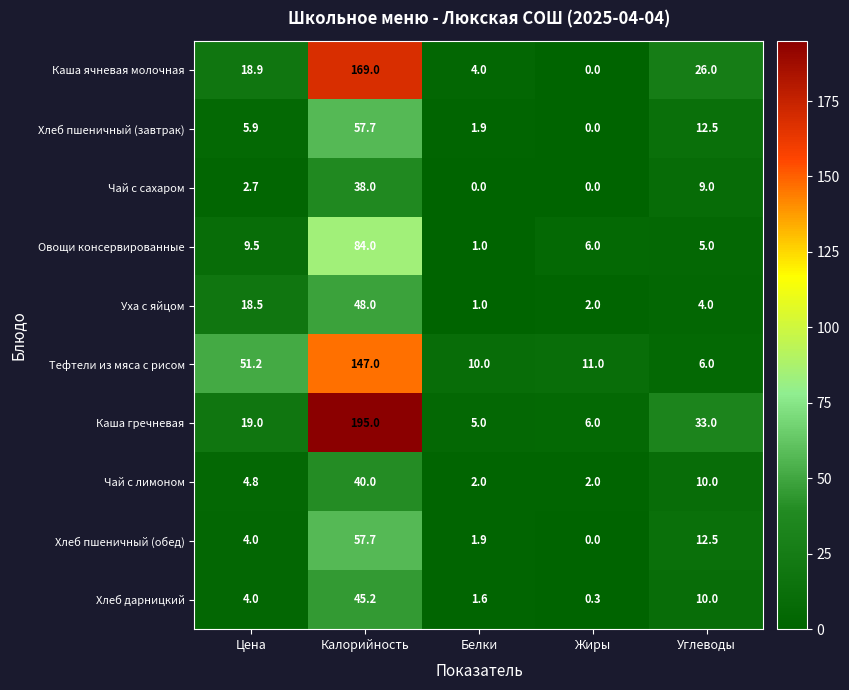

At which category is the sum across all series the highest?

Калорийность